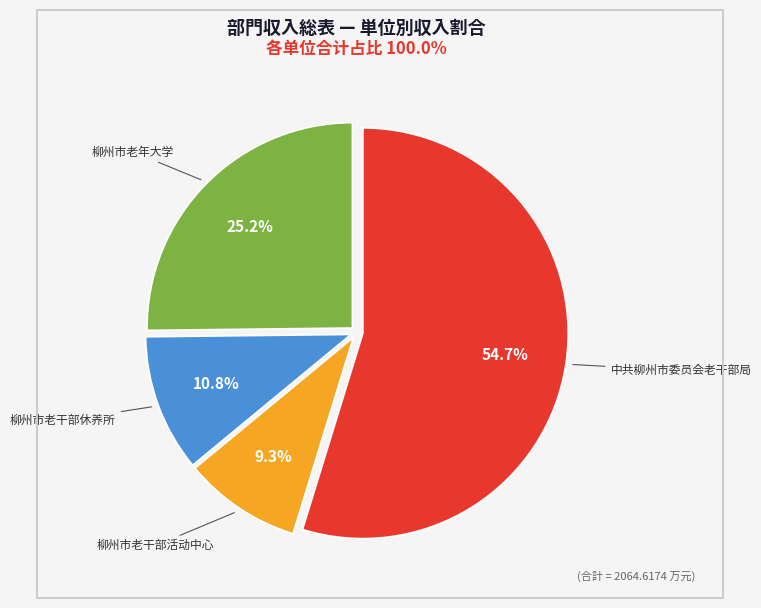

Is there any slice that represents more than half of the pie?

Yes